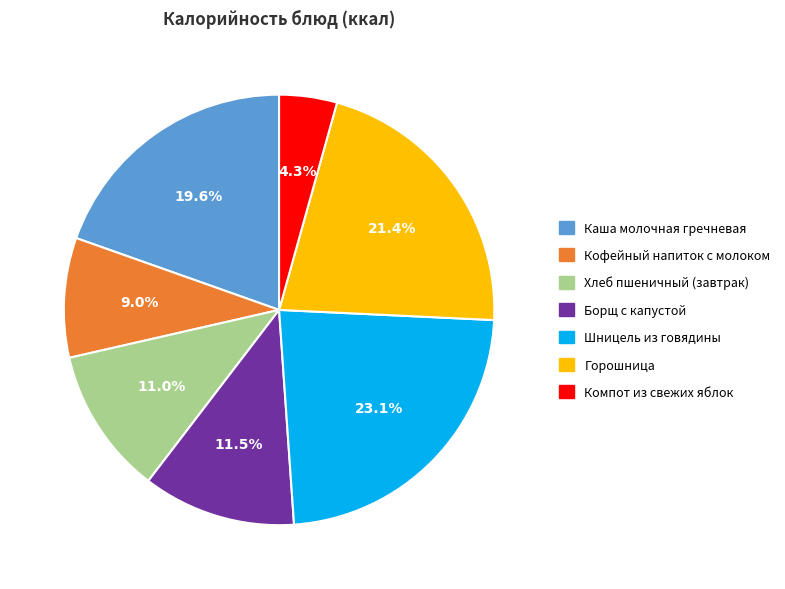

Does Горошница account for over 50% of the chart?

No